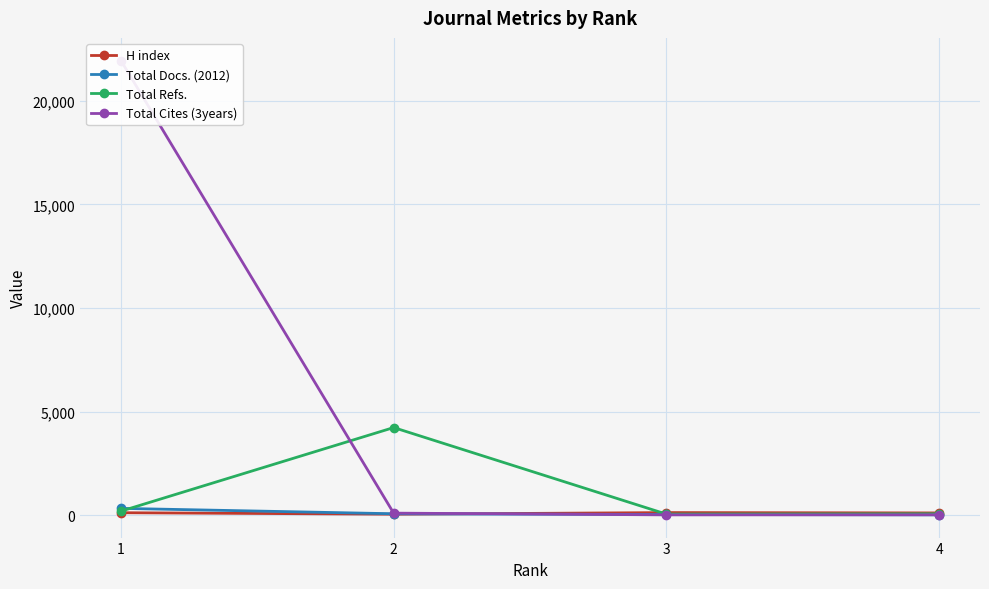

Which category has the highest value across all series?

1